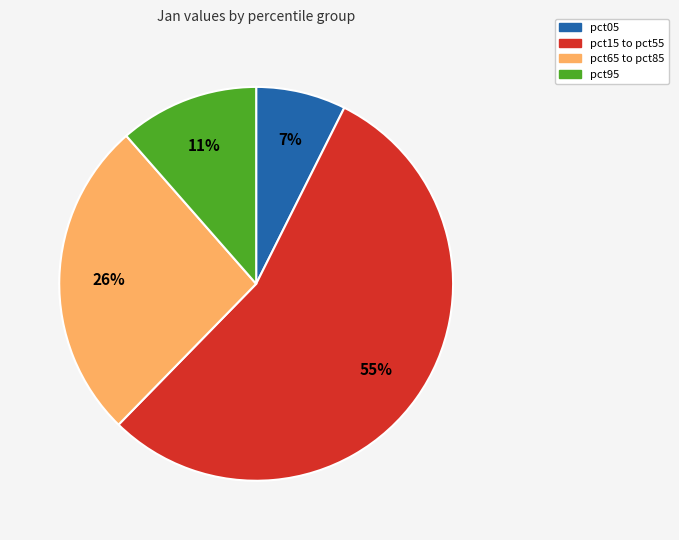

Count the number of slices in the pie.

4